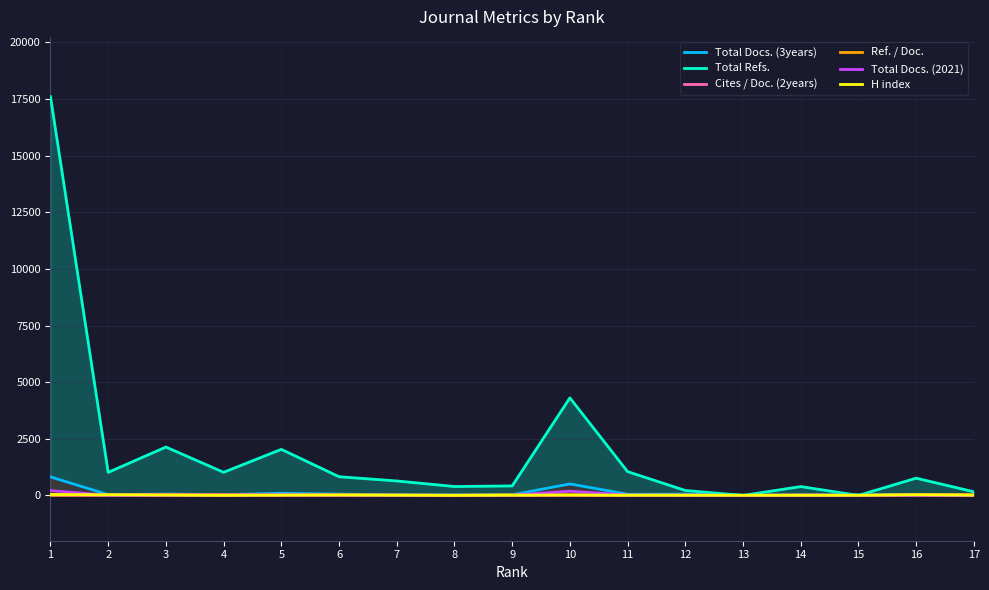

Which series has the widest spread of values?

Total Refs.